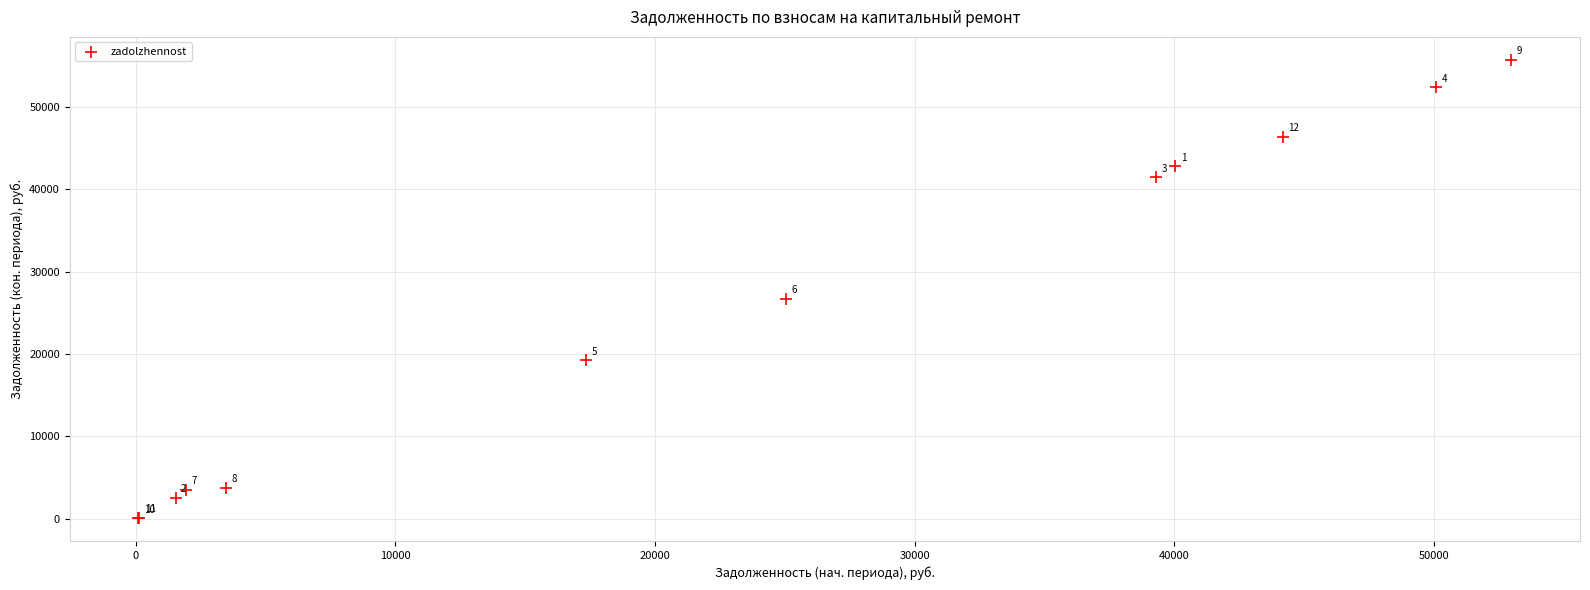

What Y value in the scatter plot is closest to 27882?

26707.6